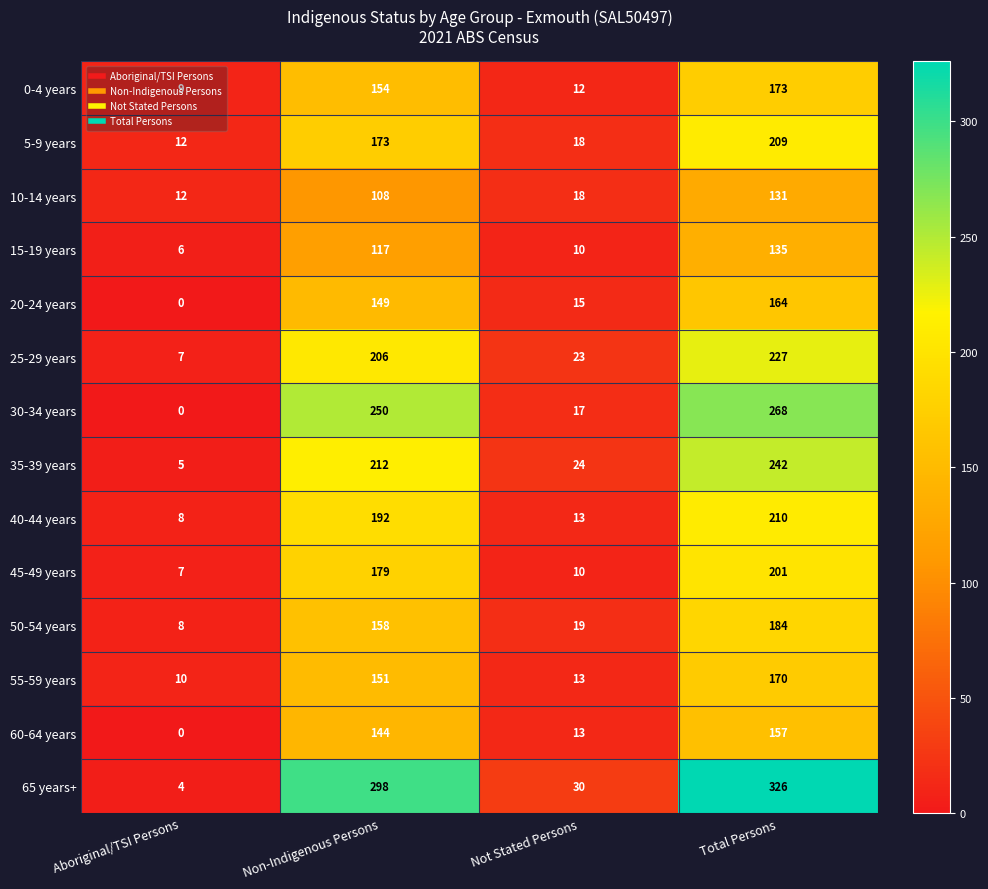

What is the sum of the 30-34 years values at Not Stated Persons and Total Persons?

285